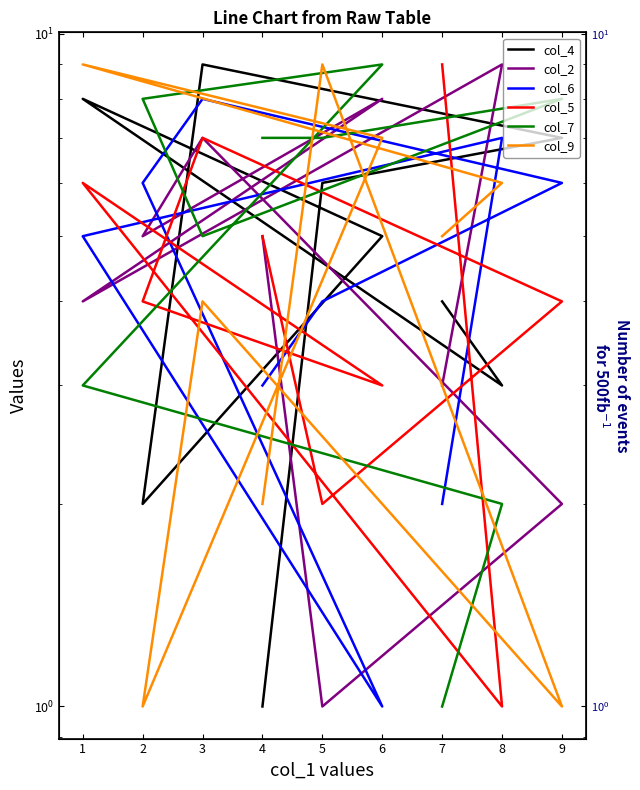

Reading left to right, extract all data points from this chart.

col_4: 1	6	7	9	2	5	8	3	4
col_2: 5	1	2	7	5	8	4	9	3
col_6: 3	4	6	8	6	1	5	7	2
col_5: 5	2	4	7	4	3	6	1	9
col_7: 7	7	8	5	8	9	3	2	1
col_9: 2	9	1	4	1	7	9	6	5